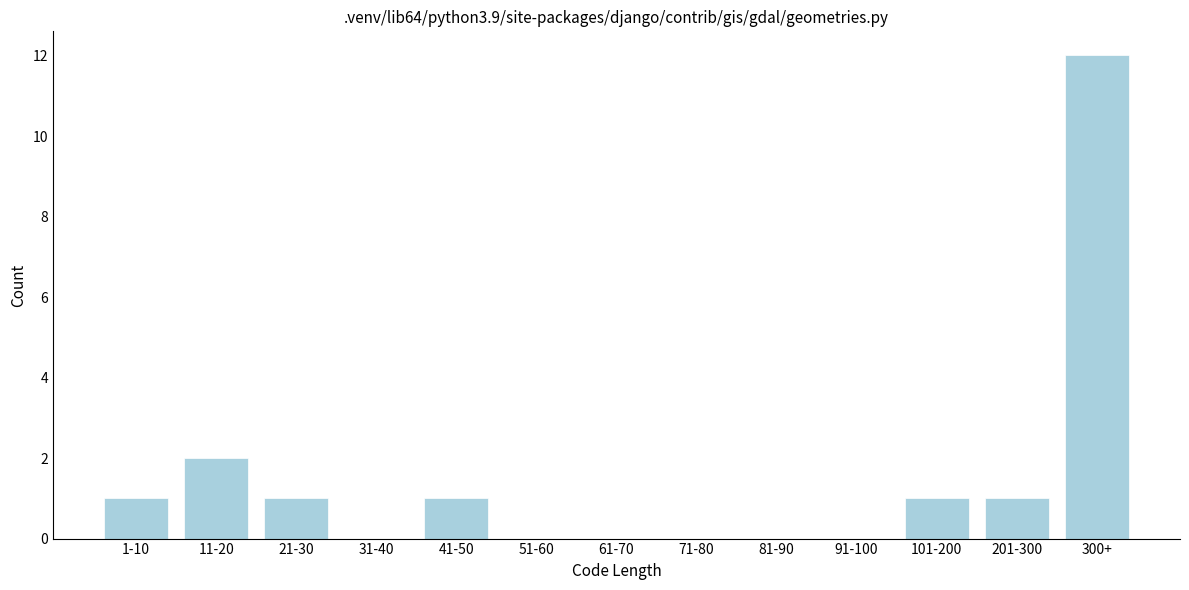

Reading left to right, extract all data points from this chart.

1-10=1	11-20=2	21-30=1	31-40=0	41-50=1	51-60=0	61-70=0	71-80=0	81-90=0	91-100=0	101-200=1	201-300=1	300+=12